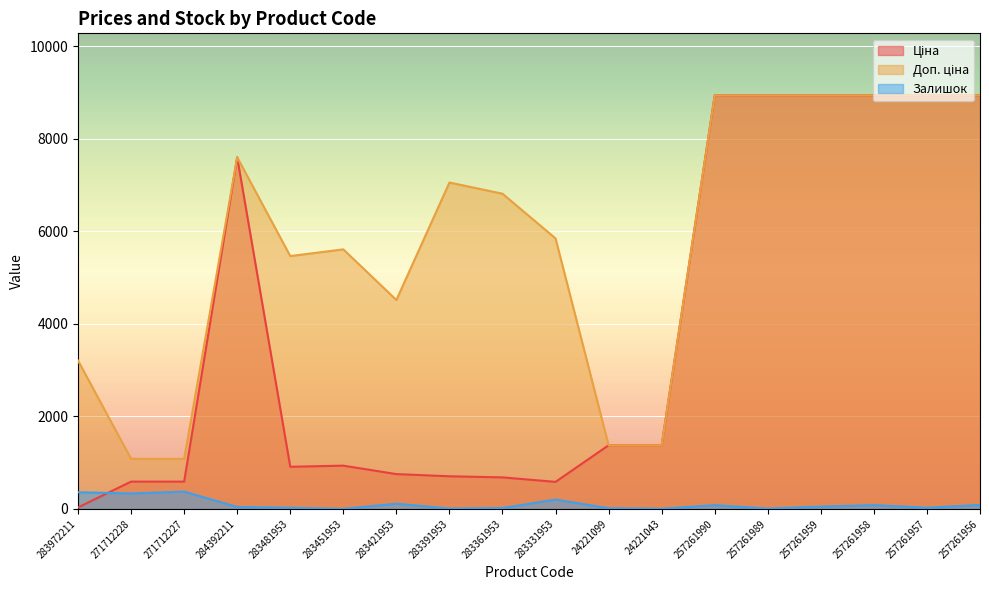

Does the chart display data point markers on the line(s)?

No